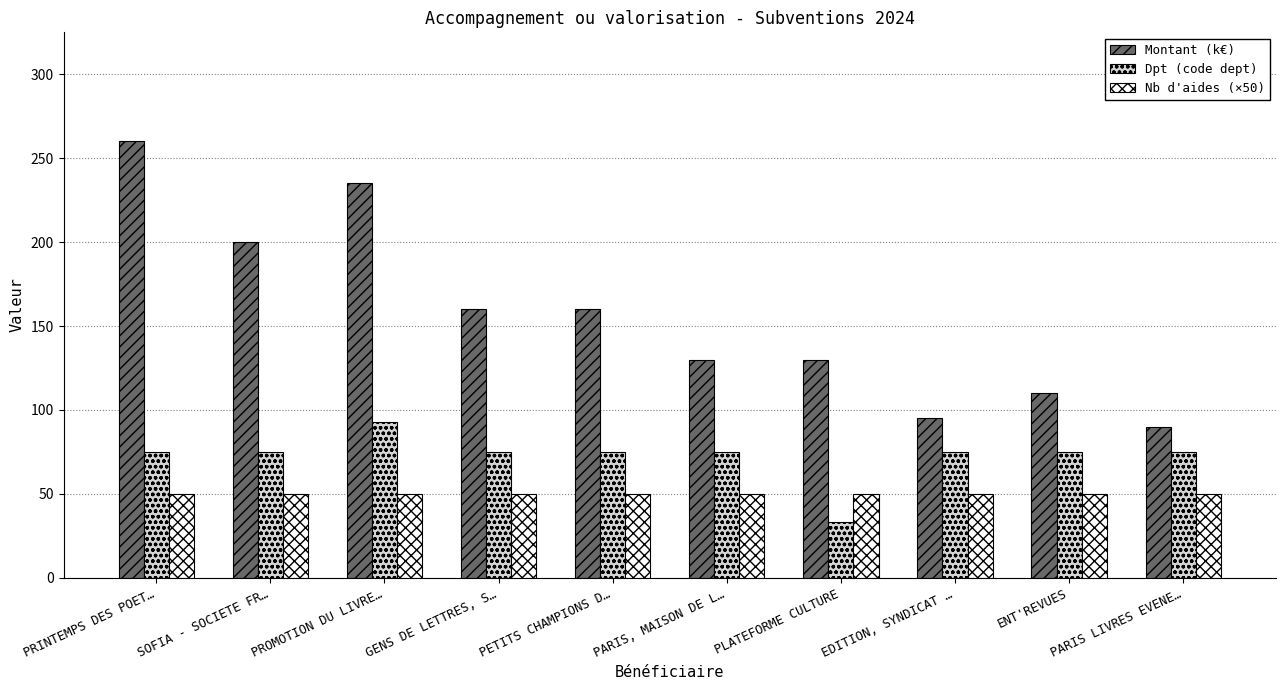

What is the sum of the Nb d'aides (×50) values at EDITION, SYNDICAT … and ENT'REVUES?

100